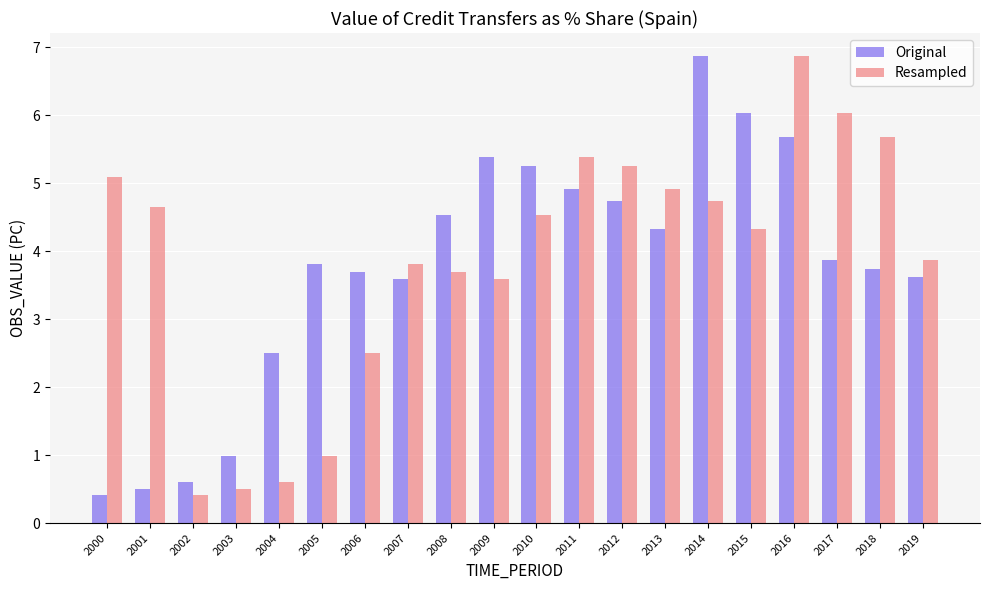

How many data points does each series have?

20